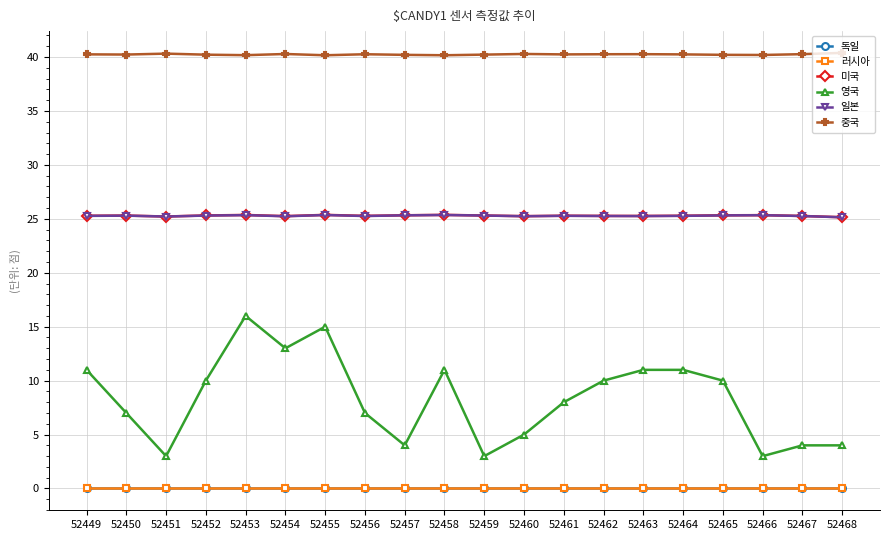

What is the sum of the 미국 values at 52462 and 52459?

50.6